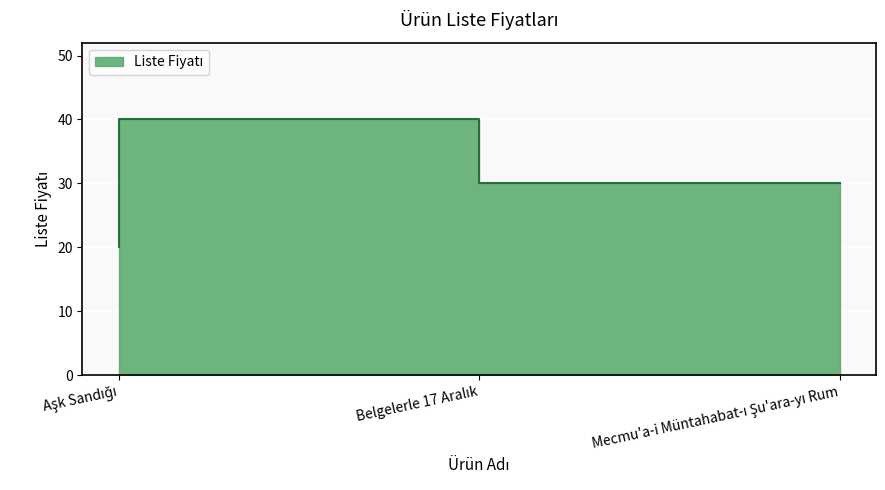

Reading right to left, what are all the values shown in this chart?

Mecmu'a-i Müntahabat-ı Şu'ara-yı Rum=30	Belgelerle 17 Aralık=40	Aşk Sandığı=20